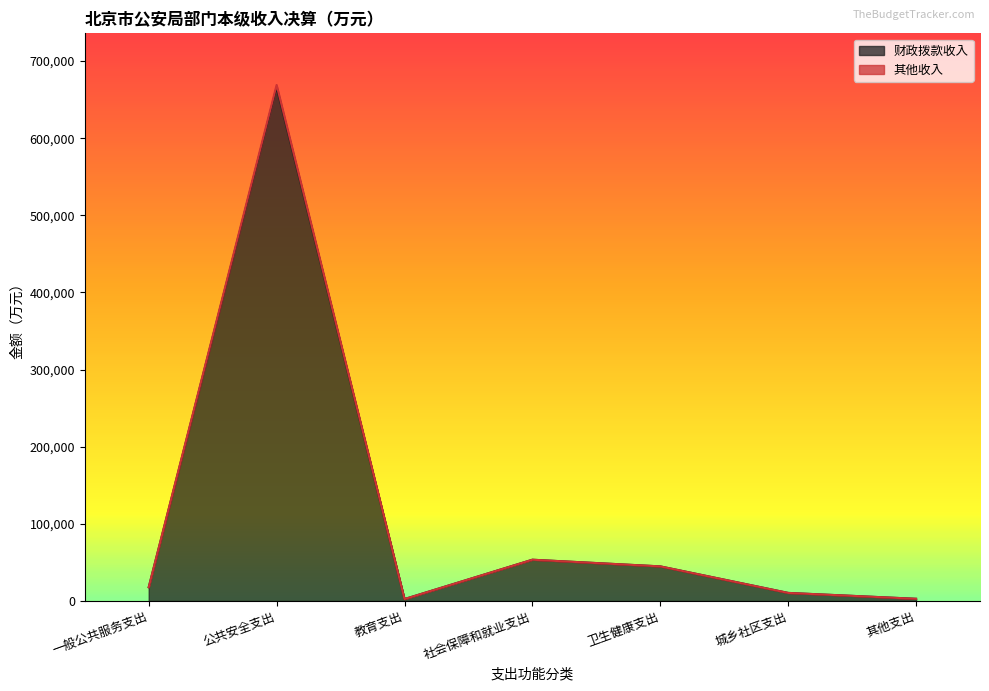

Where is the first local minimum for 财政拨款收入?

教育支出